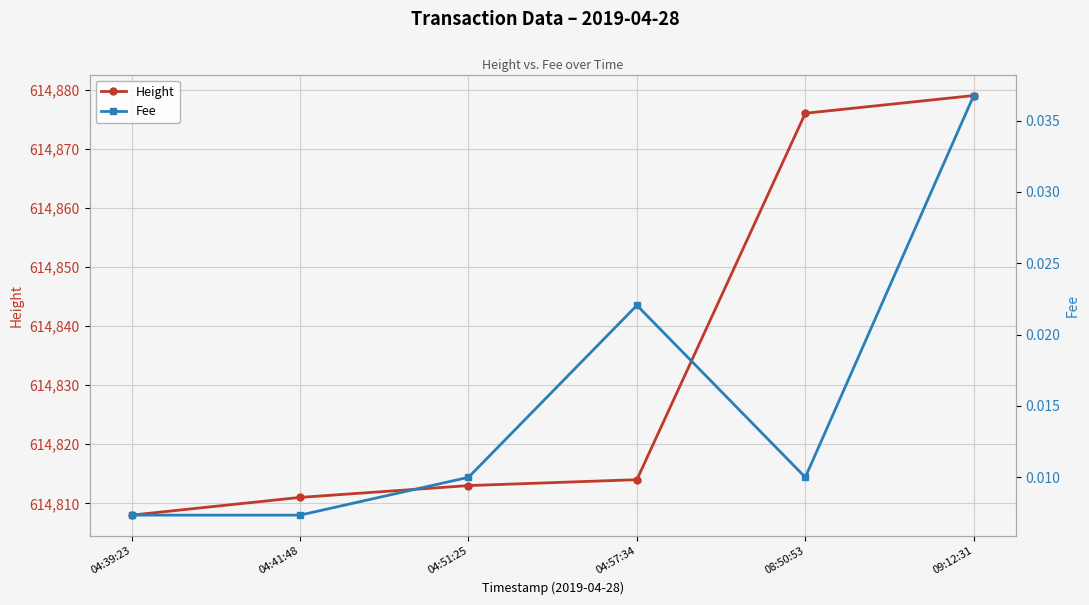

Reading left to right, what are all the values shown in this chart?

Height: 614808.0	614811.0	614813.0	614814.0	614876.0	614879.0
Fee: 0.0	0.0	0.0	0.0	0.0	0.0